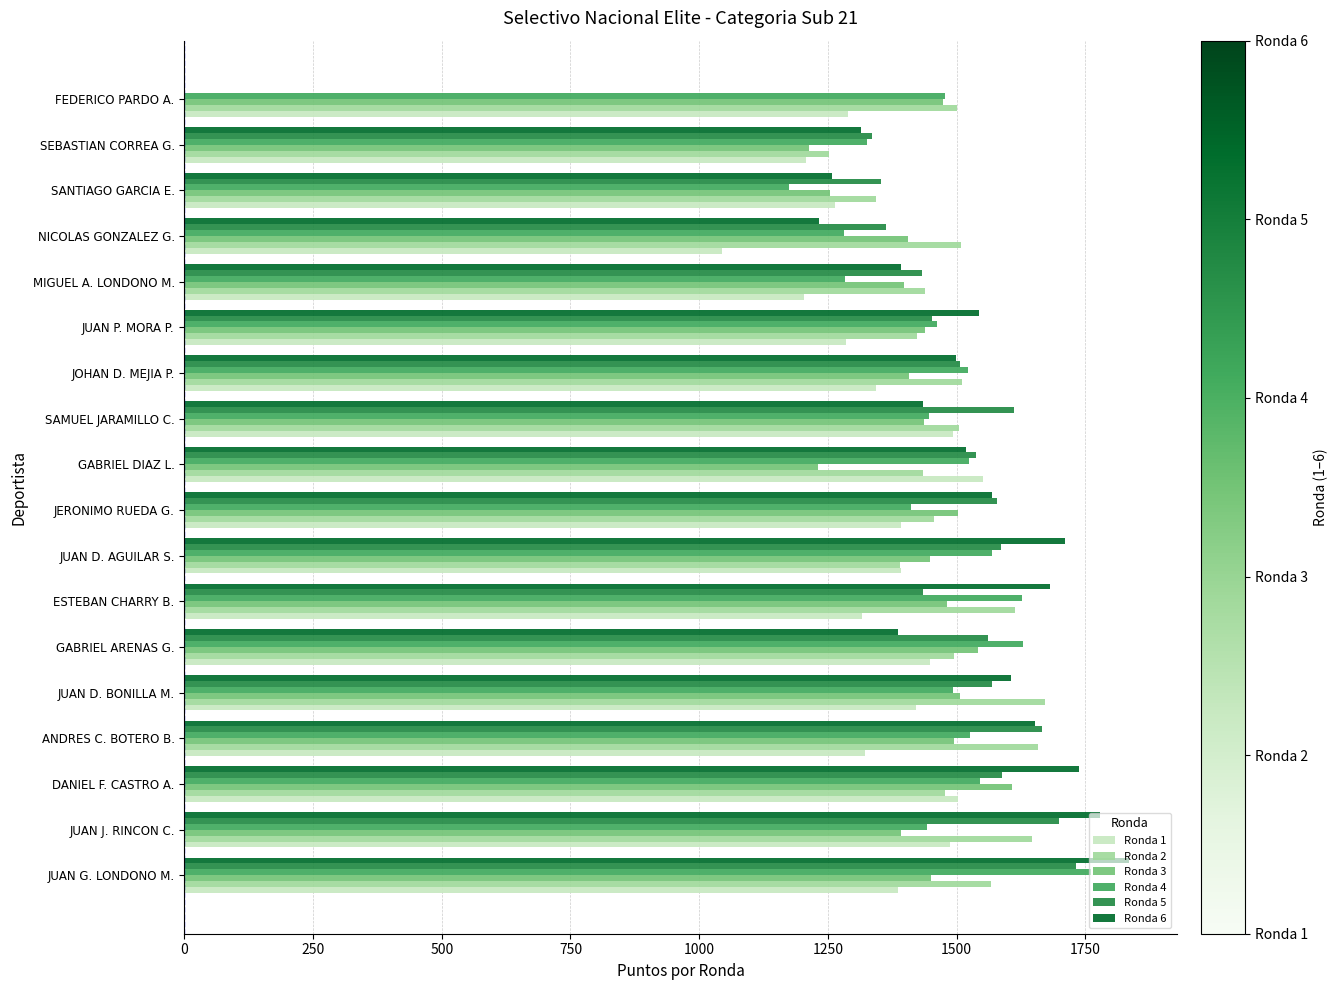

The Ronda 3 series shows 1230 at GABRIEL DIAZ L.. True or false?

True